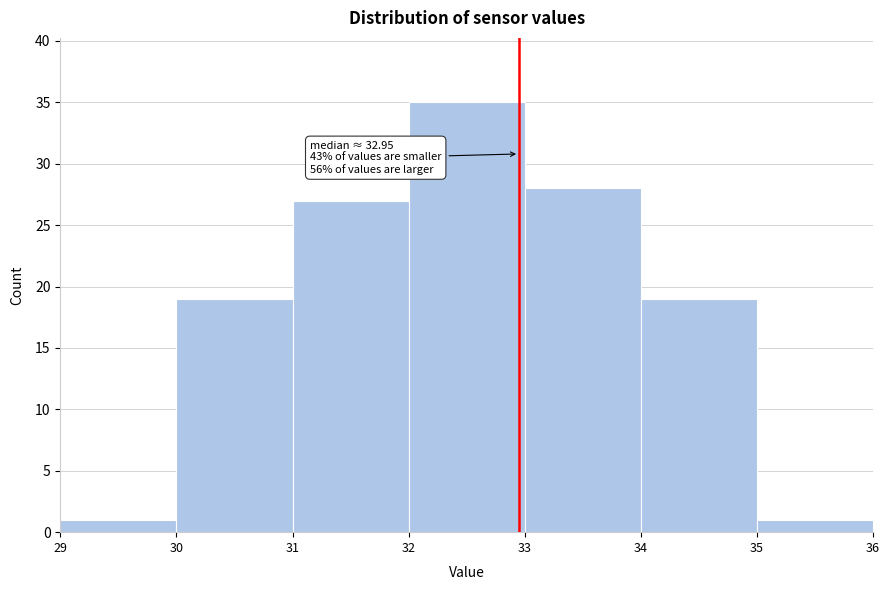

Which range on the x-axis has the tallest bar?

32 to 33